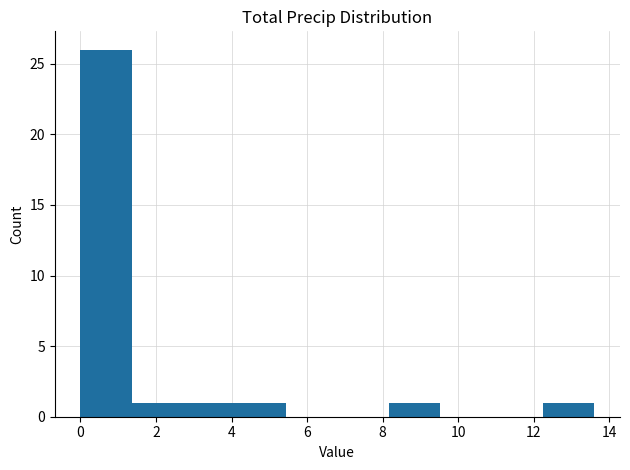

How tall is the bar that spans 4.08 to 5.44 on the x-axis? Neither the bar edges nor the heights are printed on the chart, so give them approximately, as read against the axes.

1